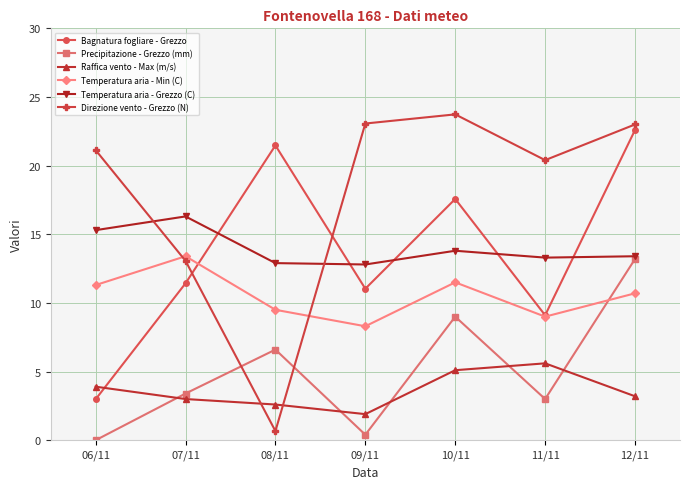

At 08/11, list the series in order from smallest to largest.

Direzione vento - Grezzo (N), Raffica vento - Max (m/s), Precipitazione - Grezzo (mm), Temperatura aria - Min (C), Temperatura aria - Grezzo (C), Bagnatura fogliare - Grezzo